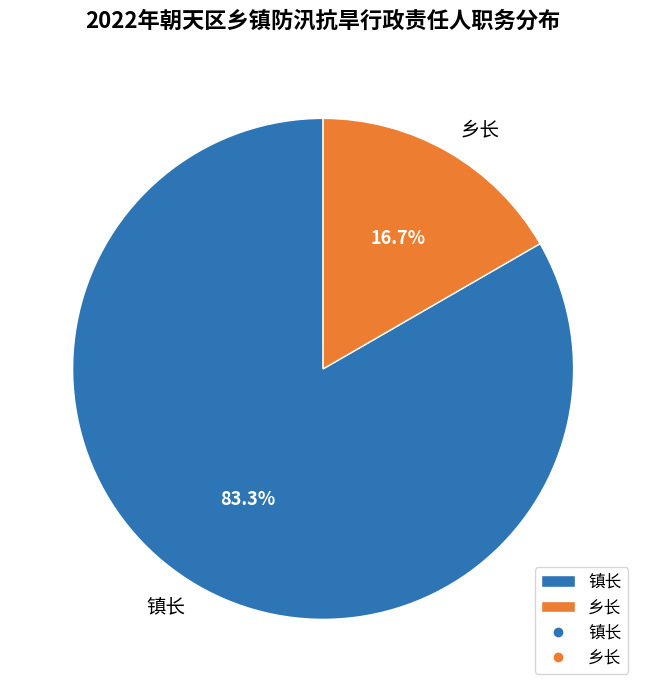

Which category has the smallest portion of the pie?

乡长